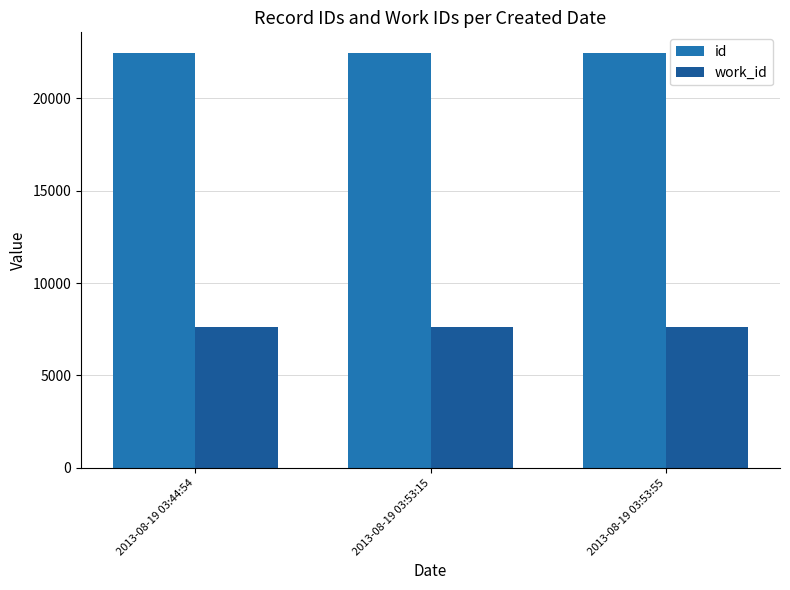

What is the difference between the id values at 2013-08-19 03:44:54 and 2013-08-19 03:53:15?

7